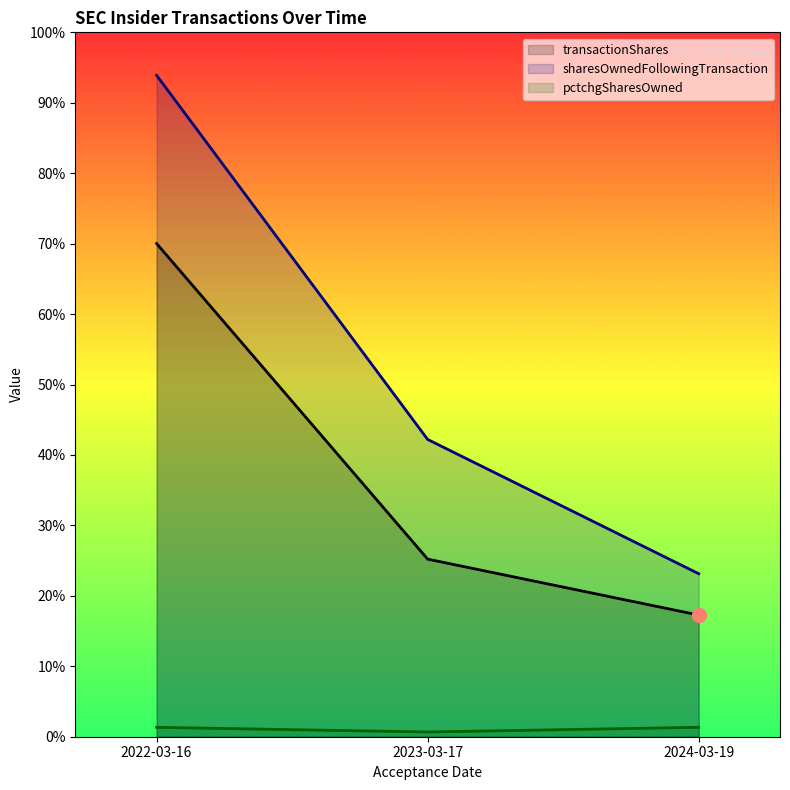

Reading left to right, extract all data points from this chart.

transactionShares: 15404	5547	3800
sharesOwnedFollowingTransaction: 20658	9285	5091
pctchgSharesOwned: 293	148	294